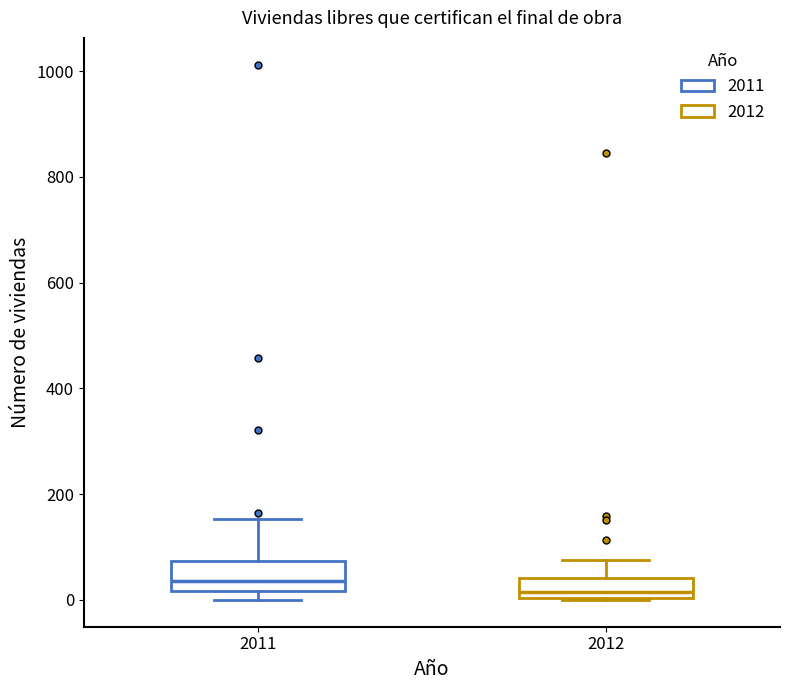

Which box's median line is the lowest?

2012